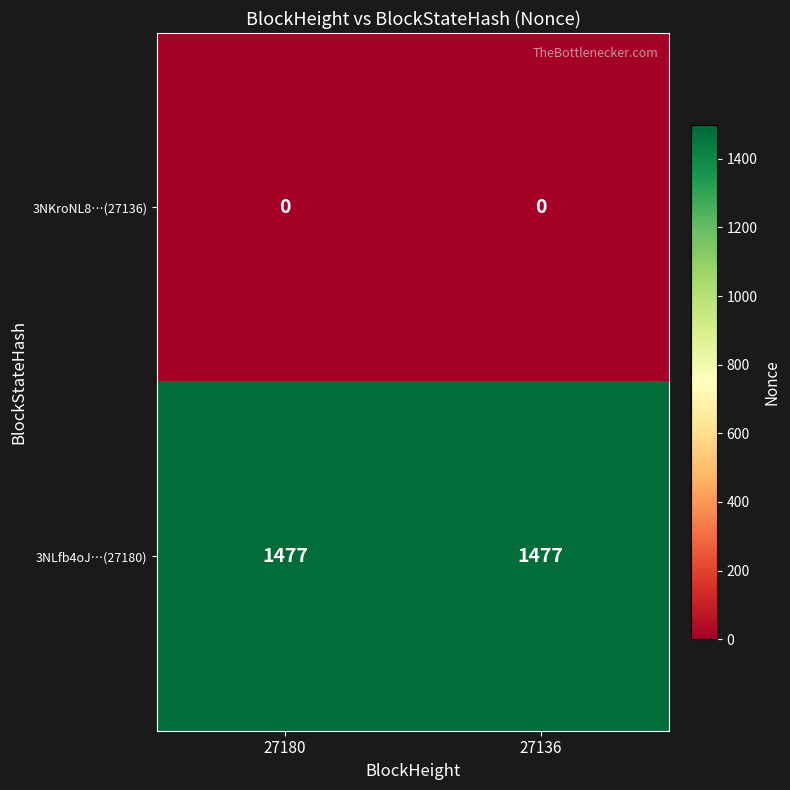

Reading right to left, transcribe all the data shown in this chart.

3NKroNL8…(27136): 27136=0	27180=0
3NLfb4oJ…(27180): 27136=1477	27180=1477